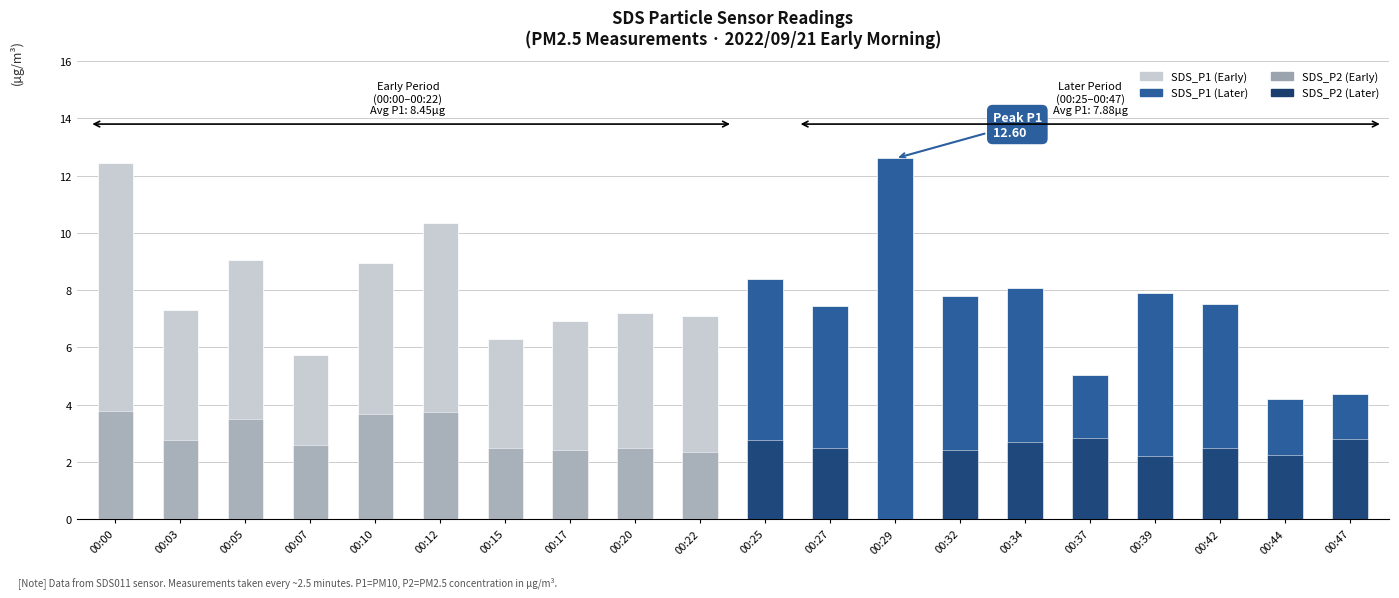

At which category does the chart reach its minimum across all series?

00:39